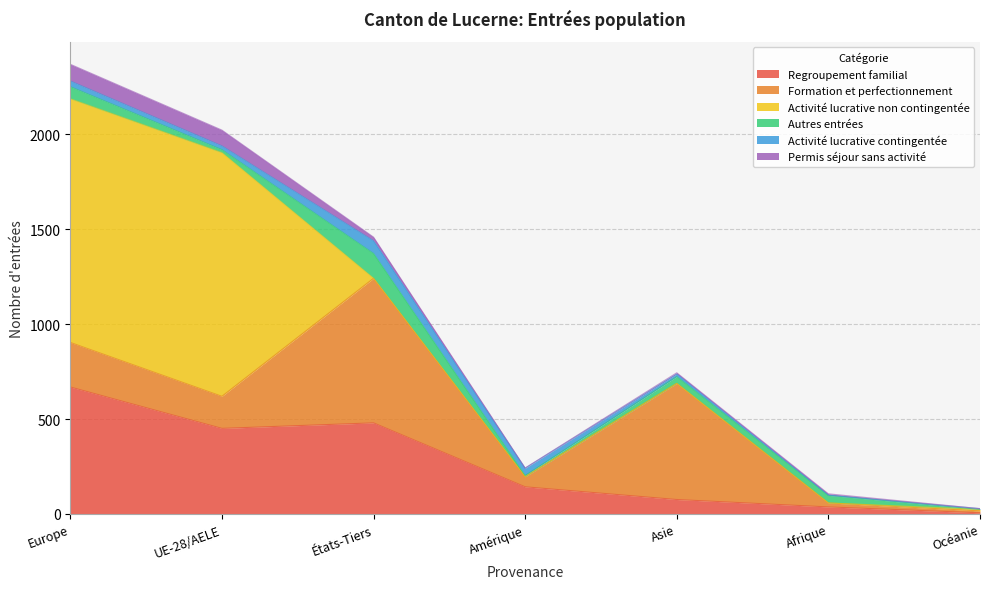

At Amérique, list the series in order from smallest to largest.

Activité lucrative non contingentée, Permis séjour sans activité, Autres entrées, Activité lucrative contingentée, Formation et perfectionnement, Regroupement familial